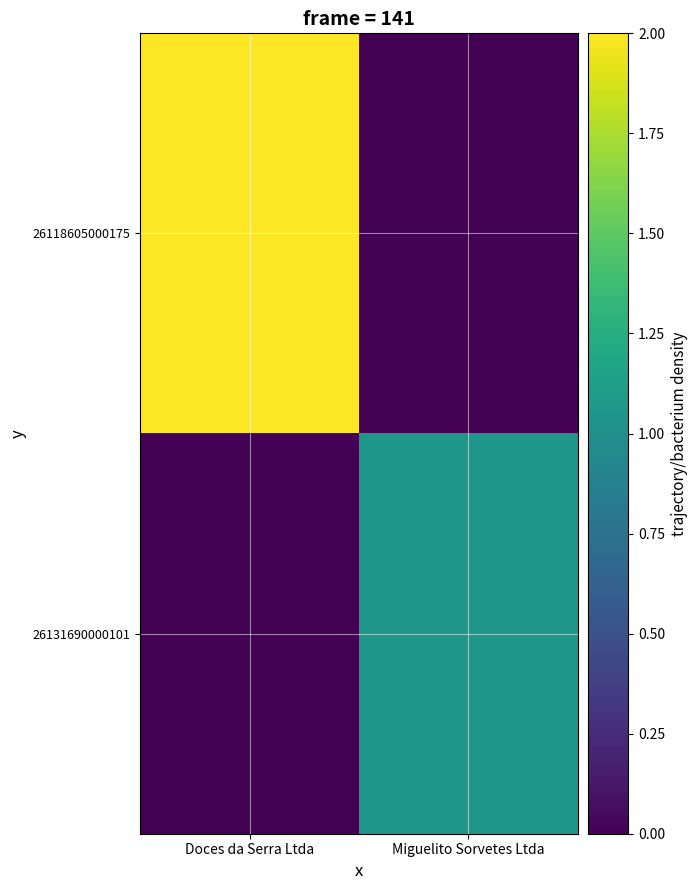

What is the greatest value displayed?

2.0